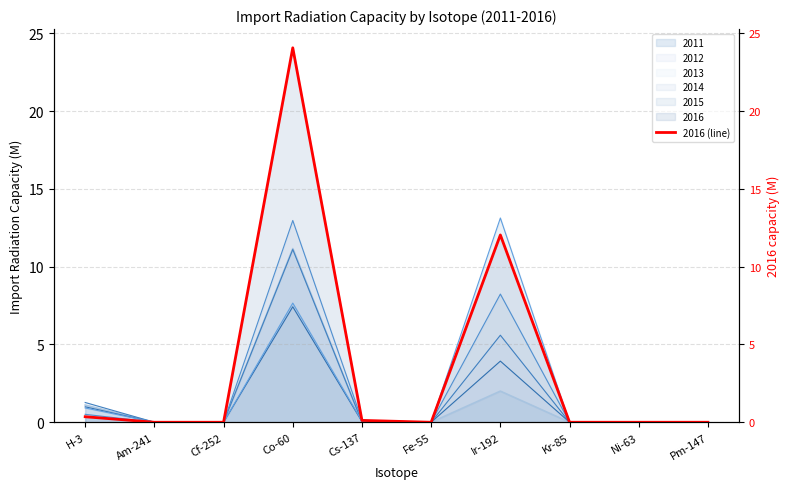

The value at Kr-85 is 0.0. True or false?

False